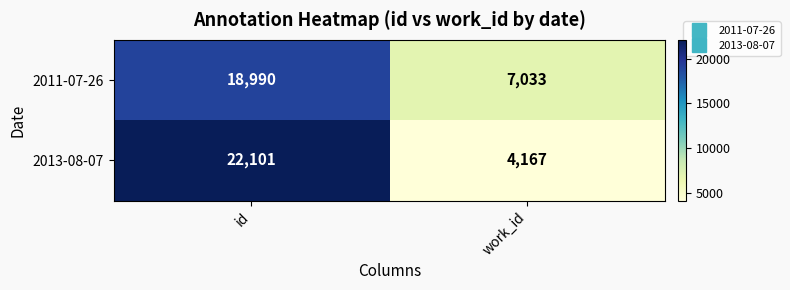

What is the difference between the maximum and minimum values in the 2011-07-26 series?

11957